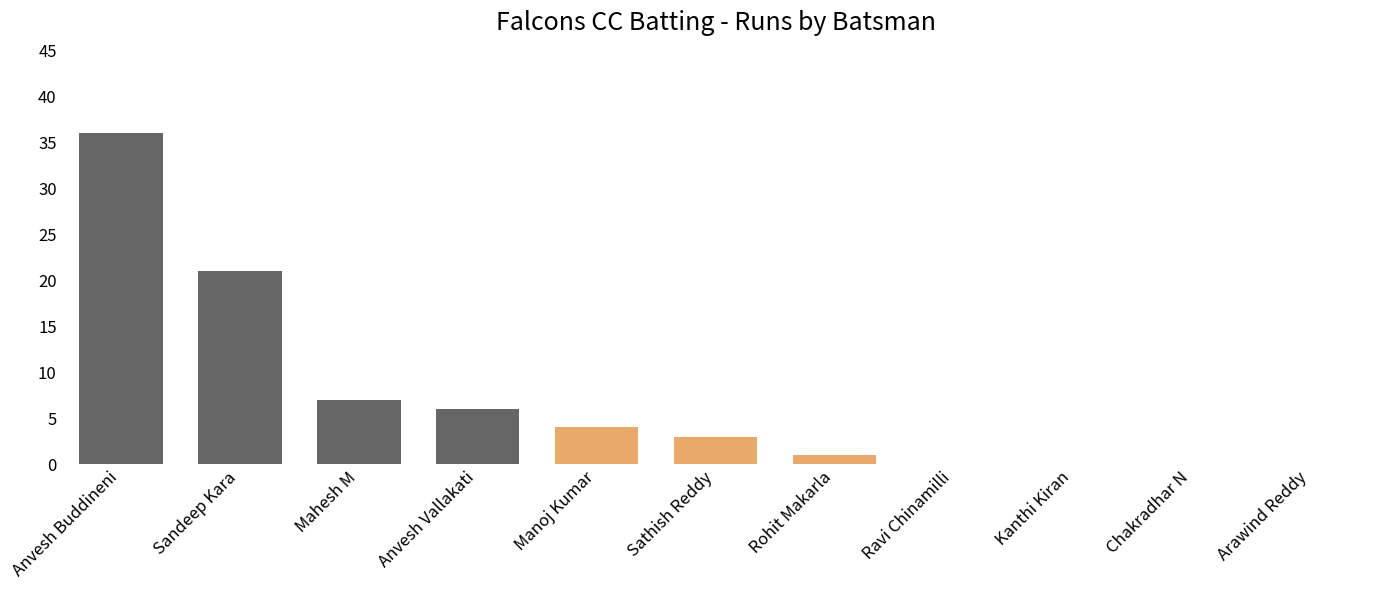

What is the change in value from Rohit Makarla to Arawind Reddy?

-1